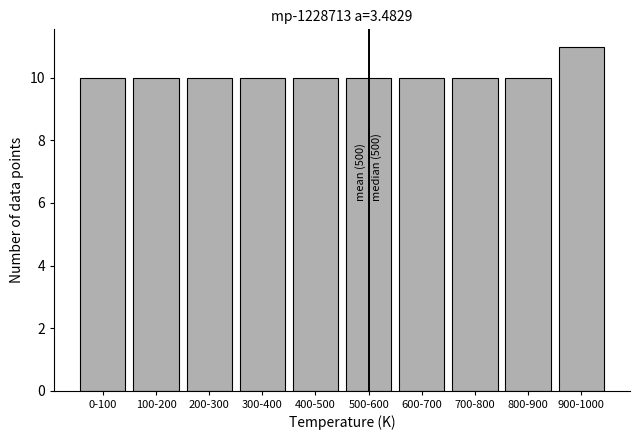

Reading right to left, extract all data points from this chart.

11	10	10	10	10	10	10	10	10	10